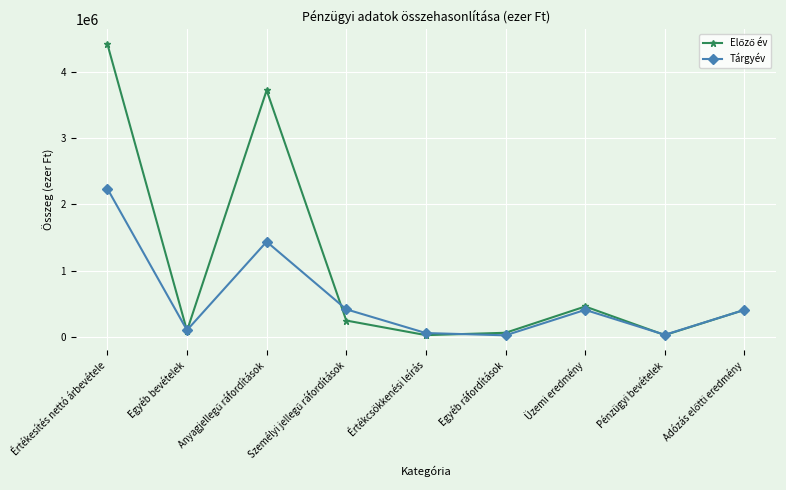

What is the label of the 6th point from the left?

Egyéb ráfordítások